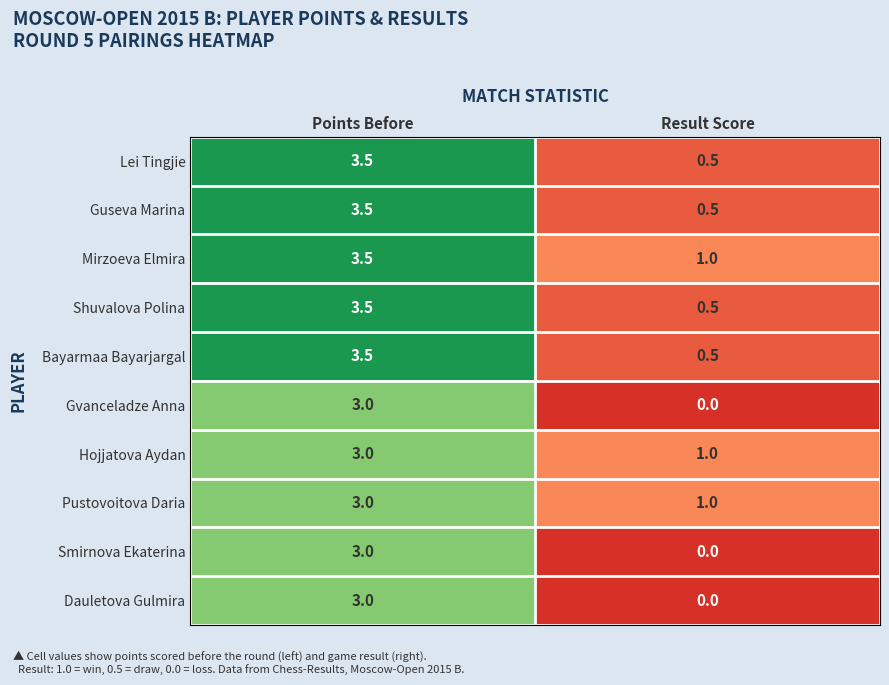

What is the total value across all series at Points Before?

32.5